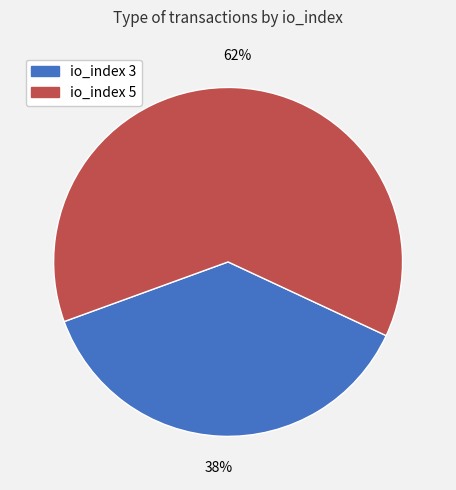

How many segments does this pie chart have?

2